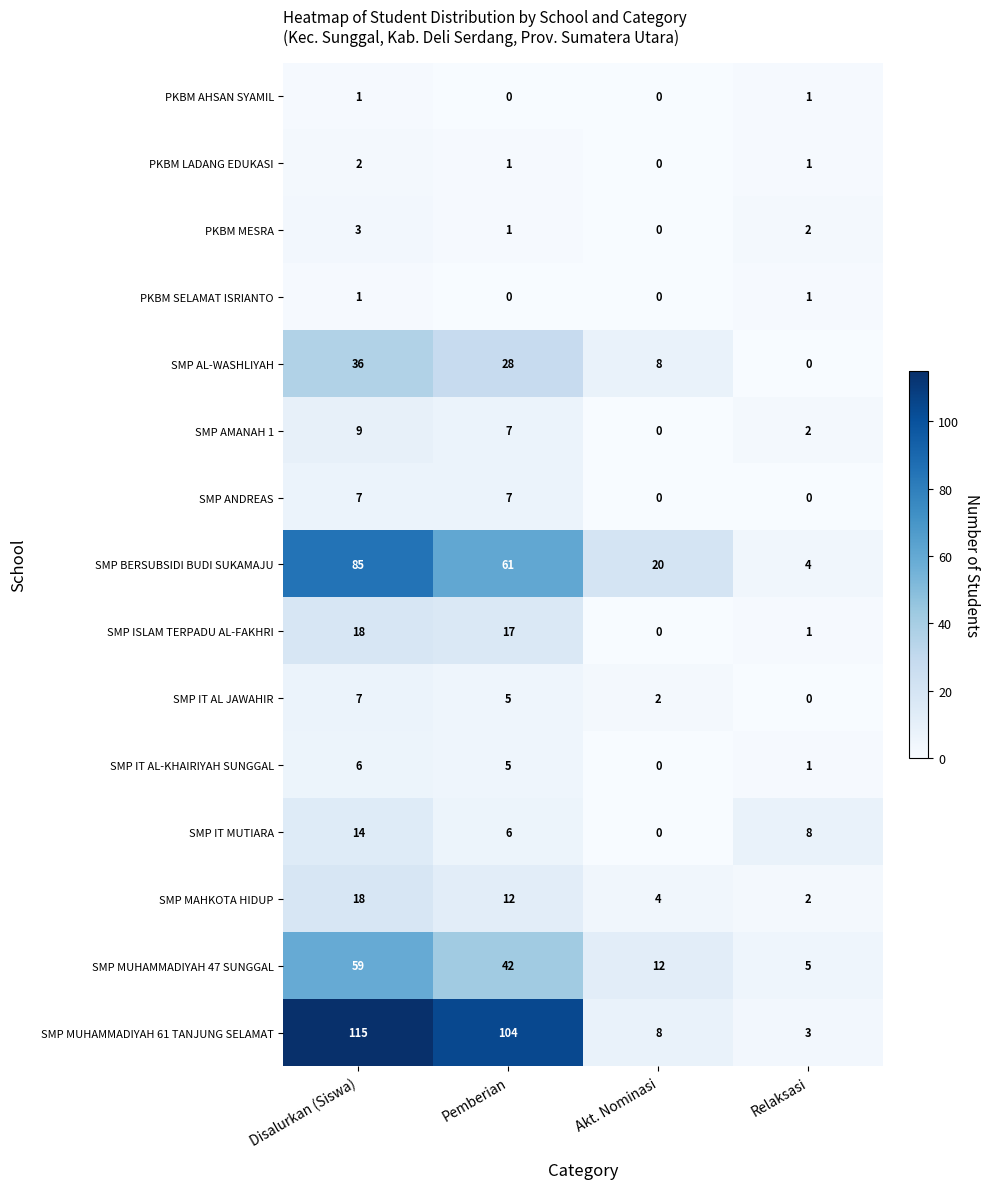

At how many categories does at least one series exceed 102?

2